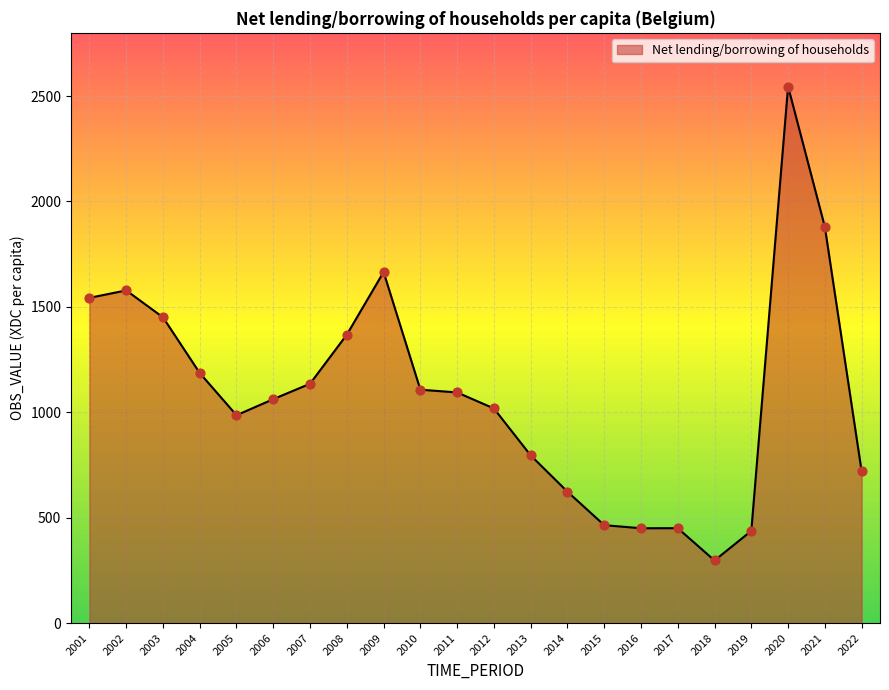

What is the ratio of the value at 2009 to the value at 2015?

3.6